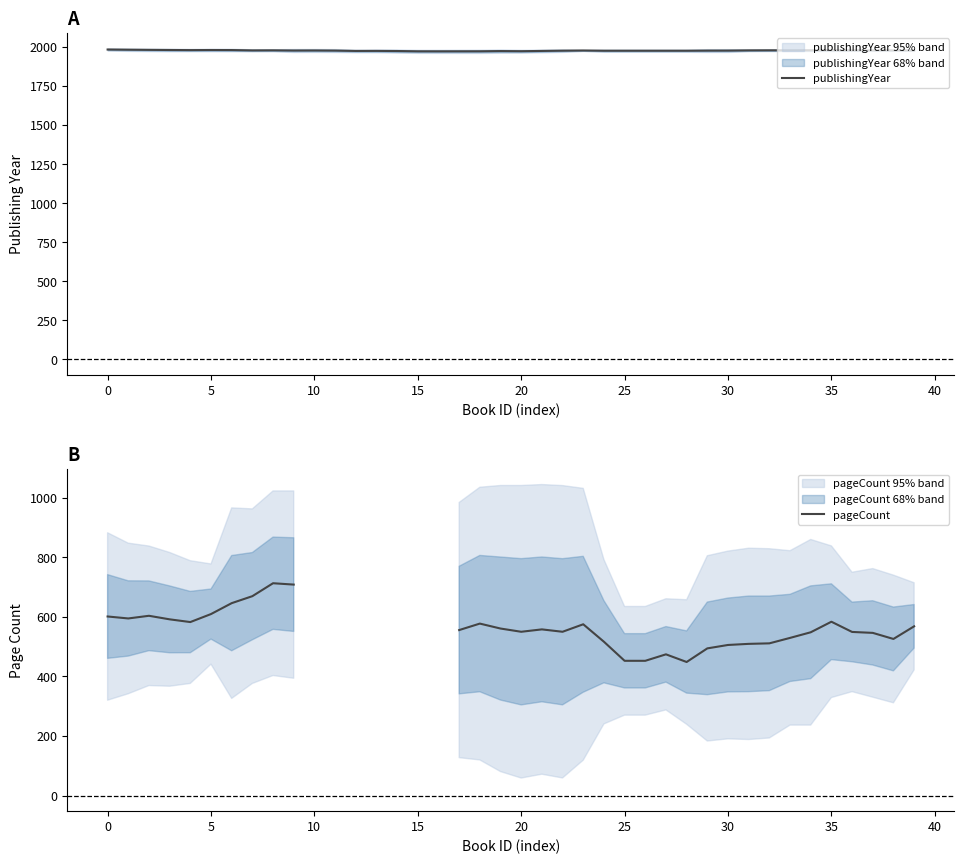

Does the chart have visible grid lines?

No